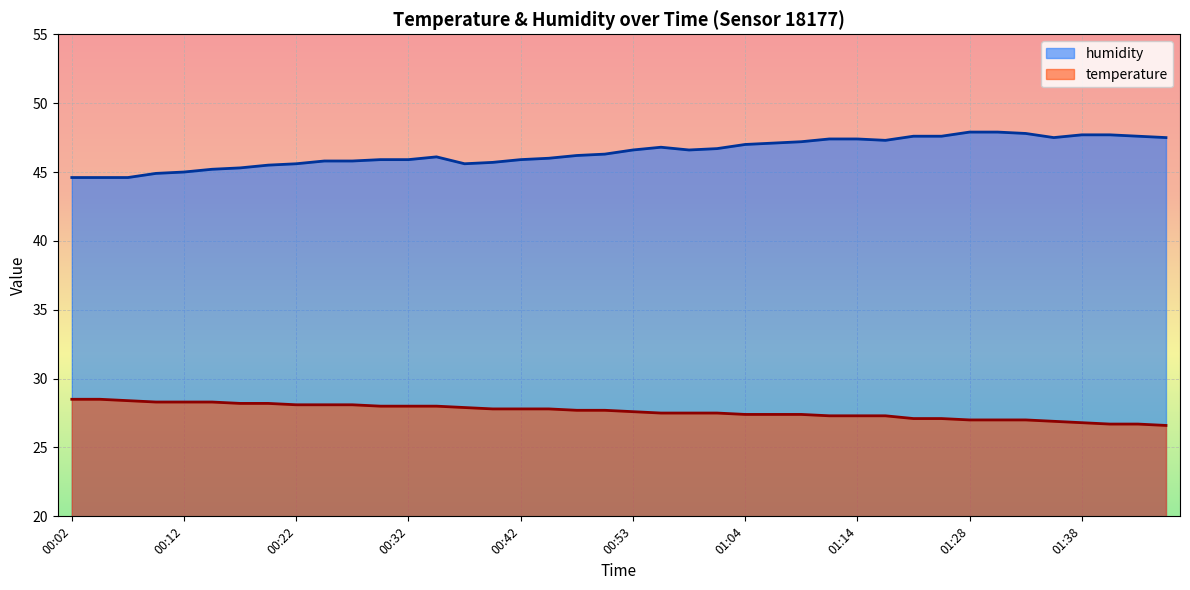

How many data points does each series have?

40